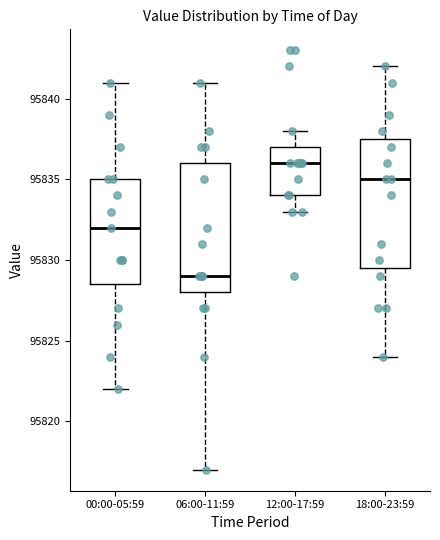

Reading left to right, transcribe this box plot: for each box, give where its median line is, the range the box spans, and where its two whiskers end, as read against the y-axis. The values are not printed on the chart, so give them approximately, as read against the axis.

00:00-05:59: median 95832.0, box 95828.5 to 95835.0, whiskers 95822.0 to 95841.0
06:00-11:59: median 95829.0, box 95828.0 to 95836.0, whiskers 95817.0 to 95841.0
12:00-17:59: median 95836.0, box 95834.0 to 95837.0, whiskers 95833.0 to 95838.0
18:00-23:59: median 95835.0, box 95829.5 to 95837.5, whiskers 95824.0 to 95842.0